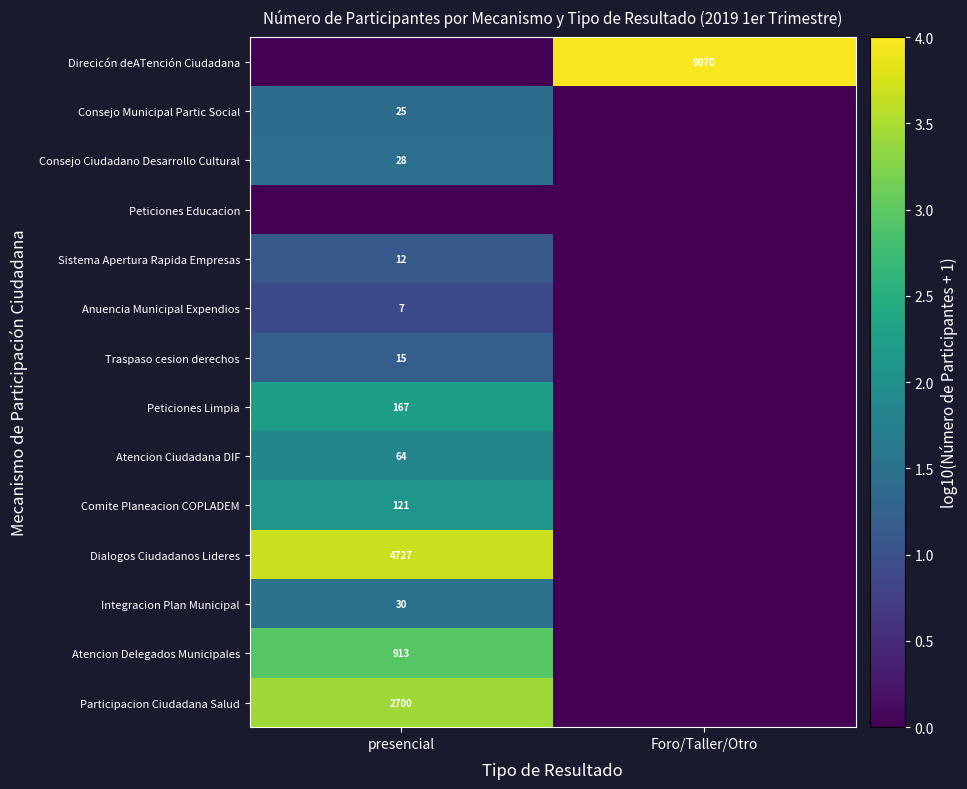

Is it true that Consejo Ciudadano Desarrollo Cultural equals 0.6 at presencial?

False